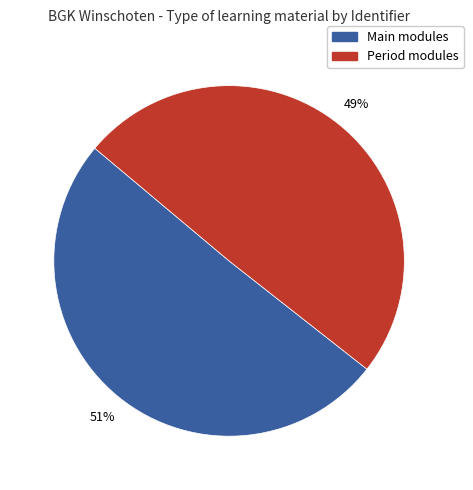

Is there a majority slice in this chart?

Yes